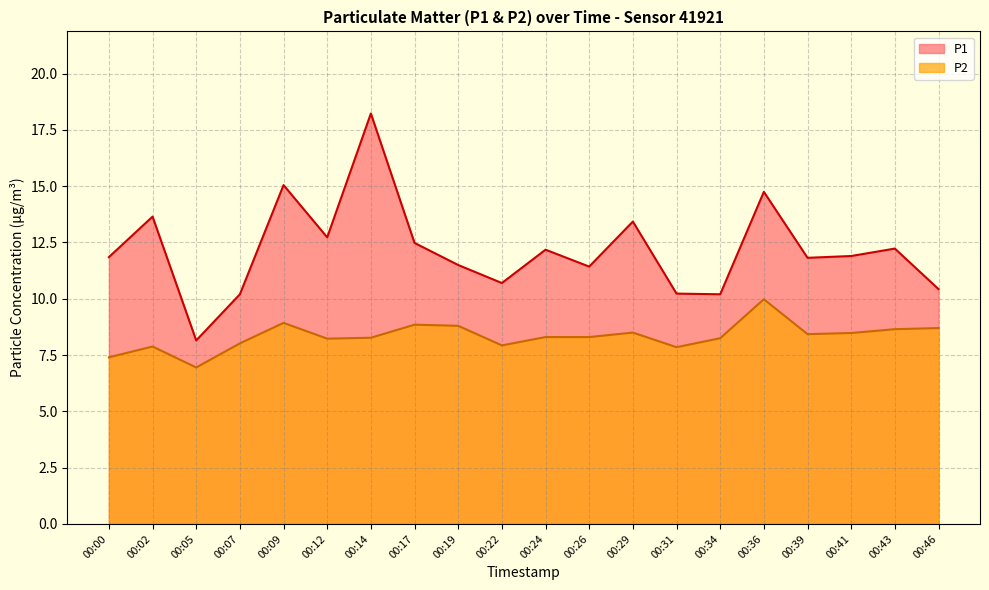

At which category does P1 reach its first local peak?

00:02